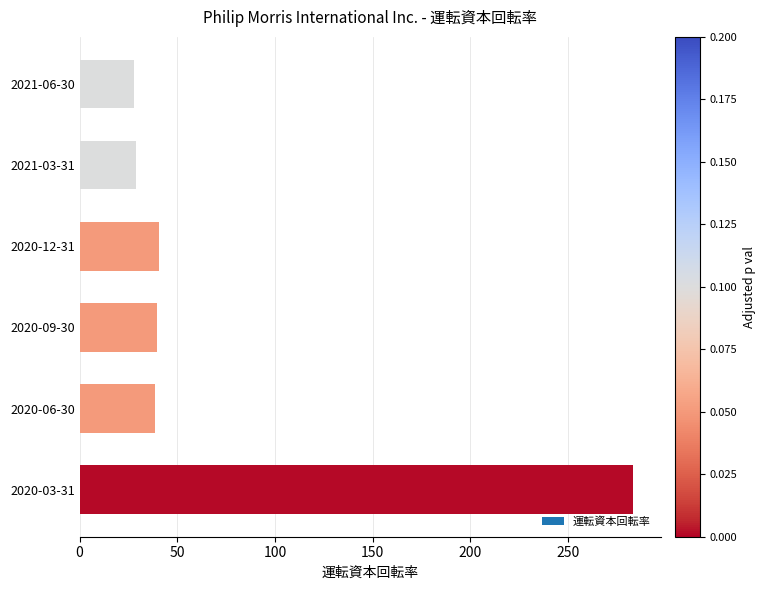

What position from the bottom is 2021-06-30?

6